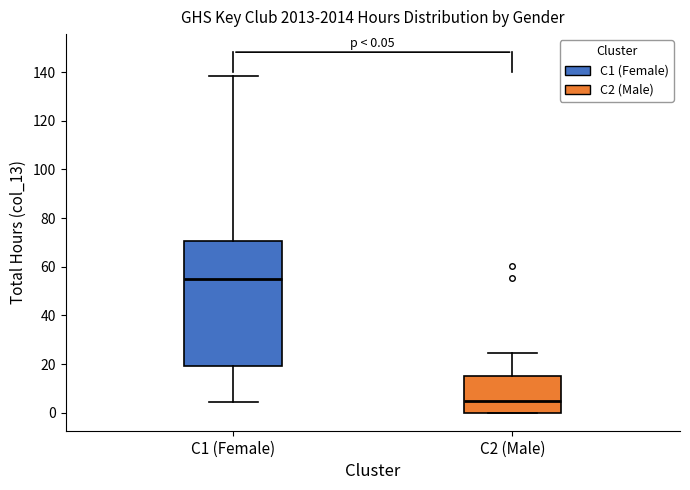

Comparing the boxes themselves (not the whiskers), which one is the tallest?

C1 (Female)